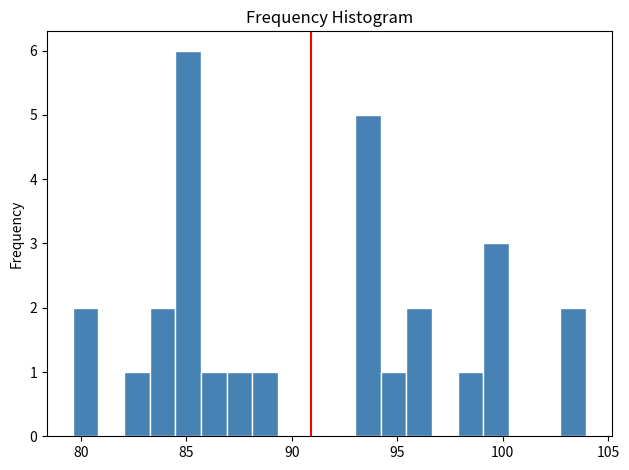

Around what value on the x-axis is the tallest bar? Give the approximate position of its centre, as read against the axis.

85.0